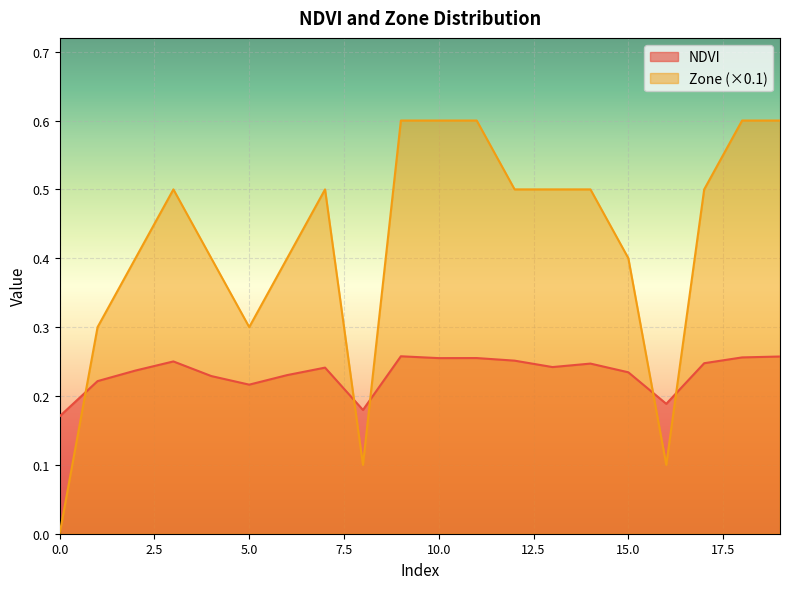

Between 16 and 2, which is larger?

2